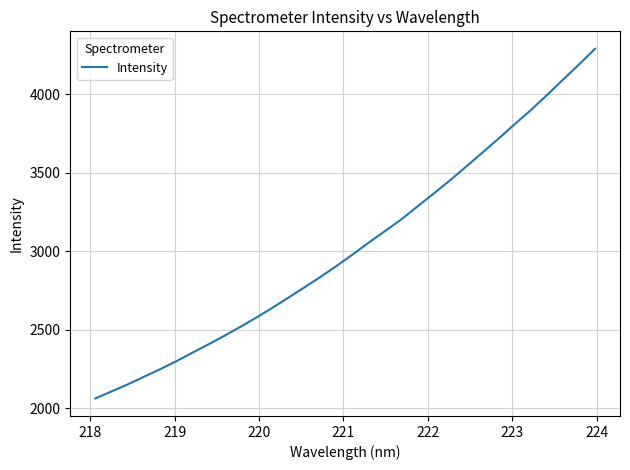

What is the greatest value displayed?

4288.3